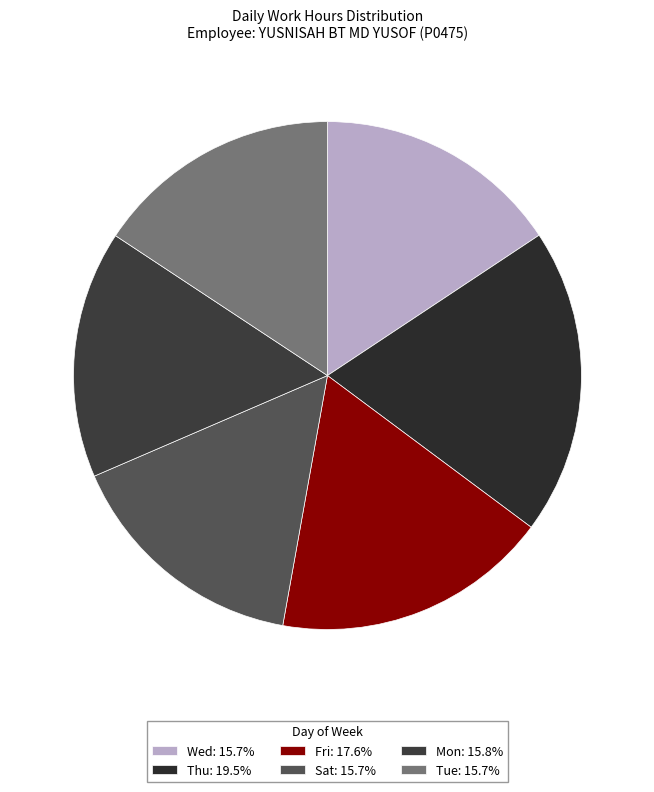

How many segments does this pie chart have?

6